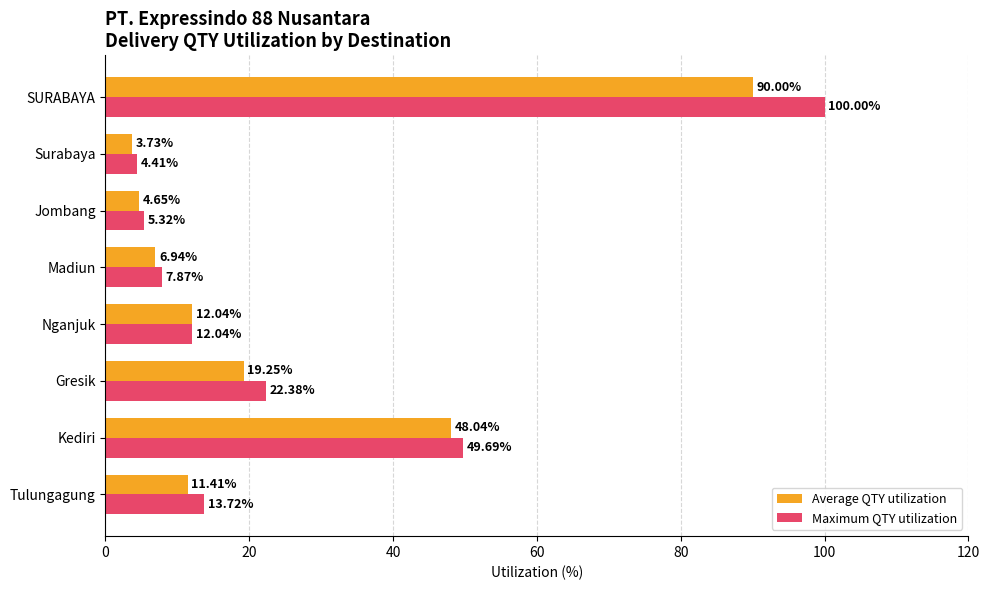

Is the value of Average QTY utilization at Jombang greater than the value of Maximum QTY utilization at Nganjuk?

No